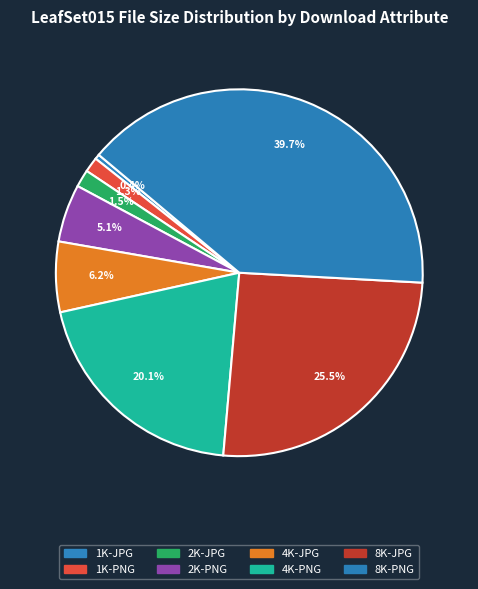

Is 8K-JPG the majority of the pie?

No